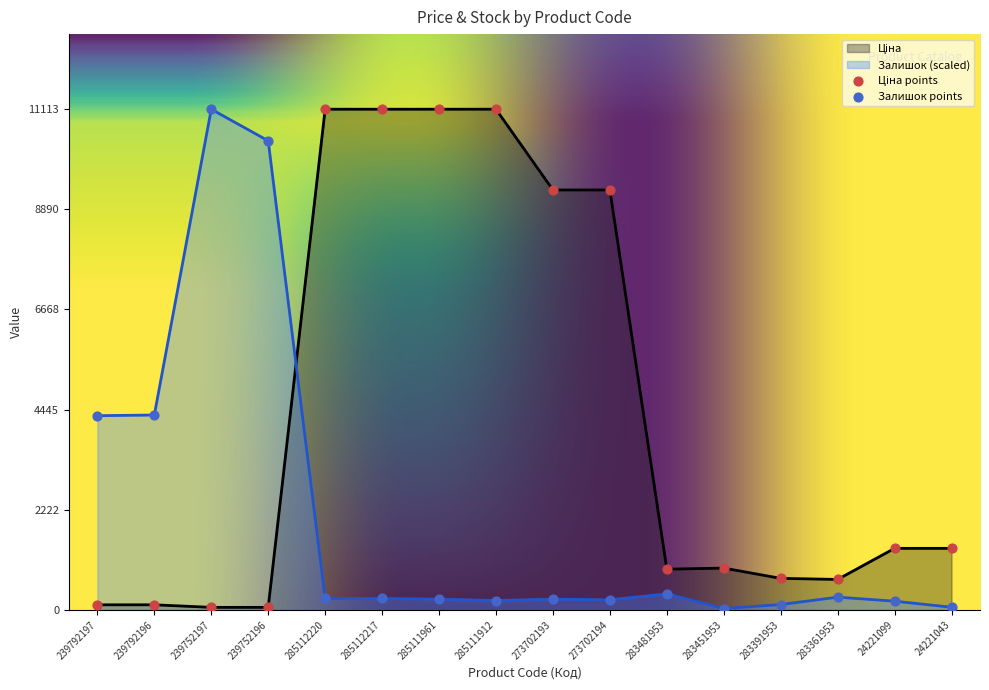

At how many categories does at least one series exceed 8065?

8